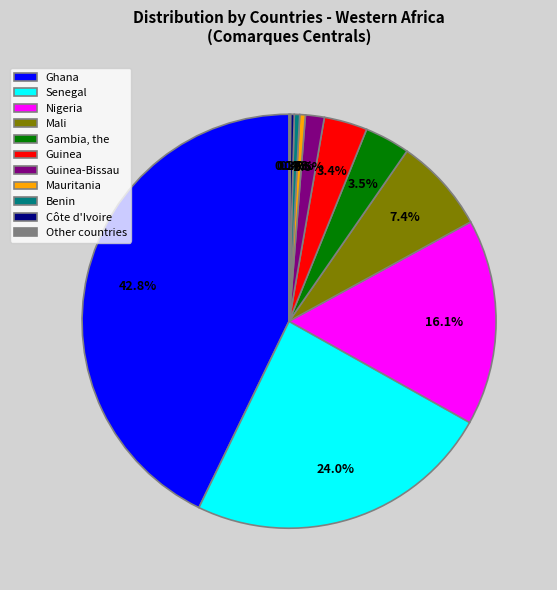

Between Ghana and Mali, which is larger?

Ghana